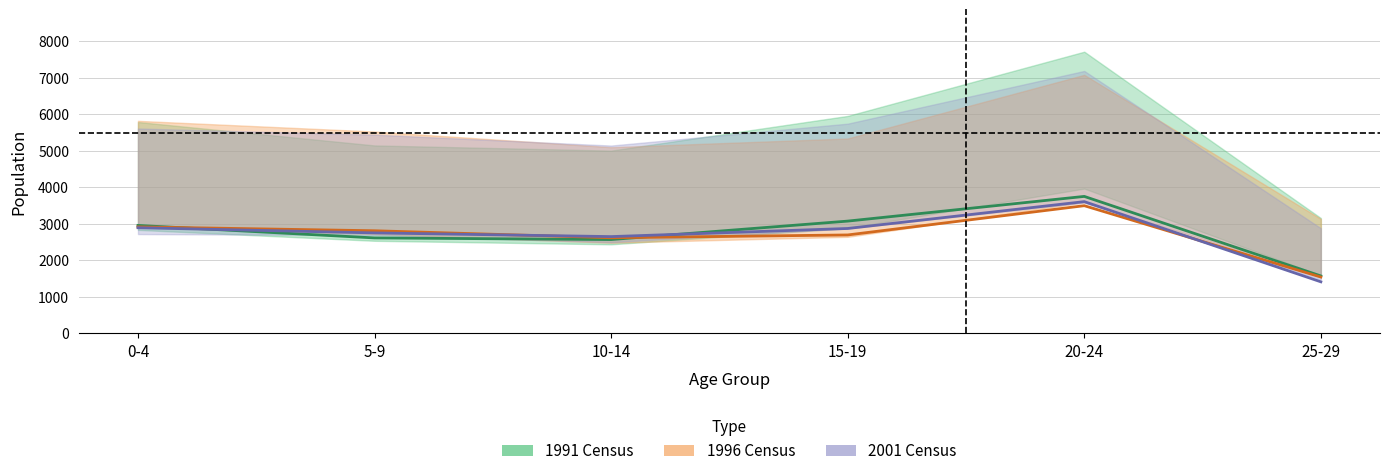

The value of 1996 Males at 10-14 is 2614. True or false?

True